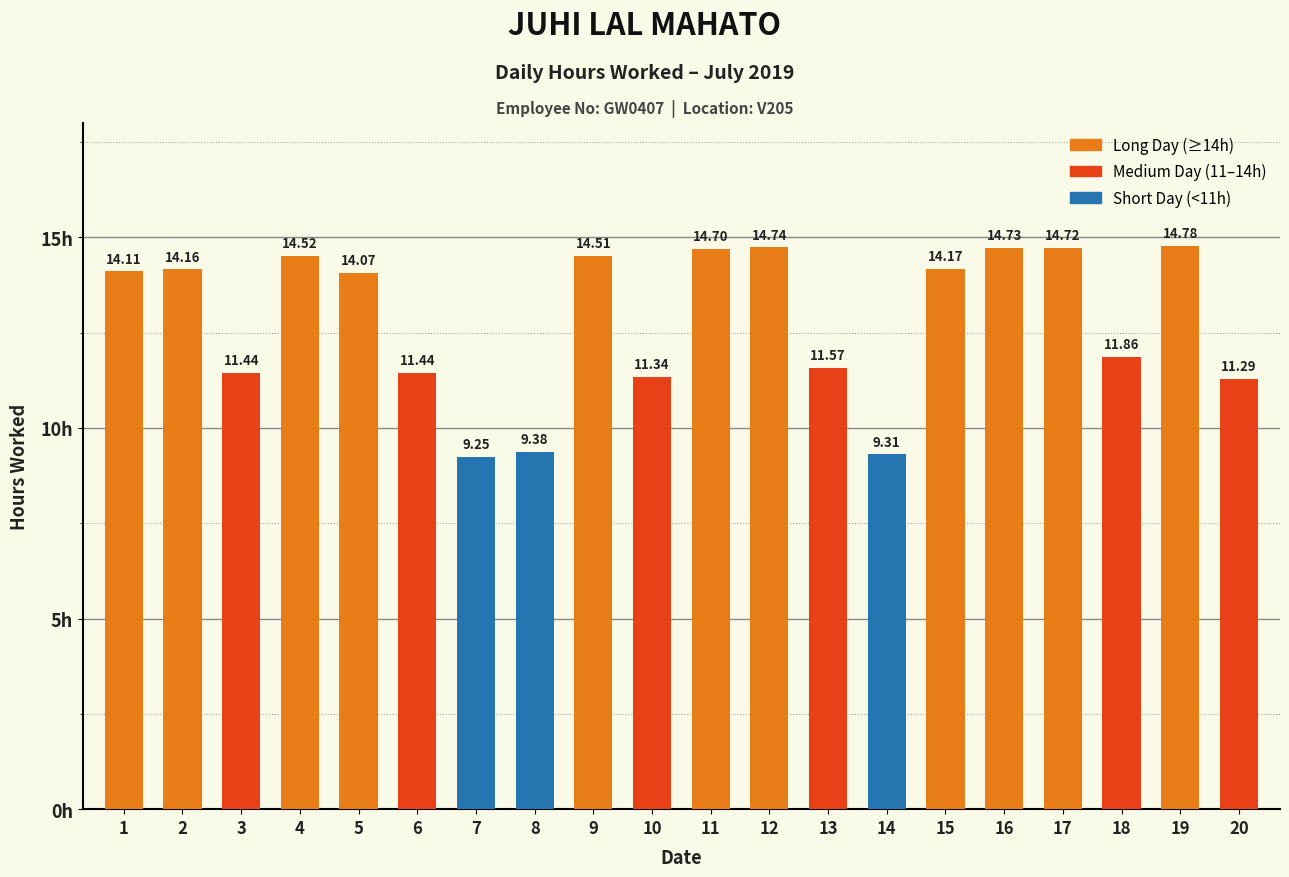

What is the change in value from 1 to 19?

+0.7